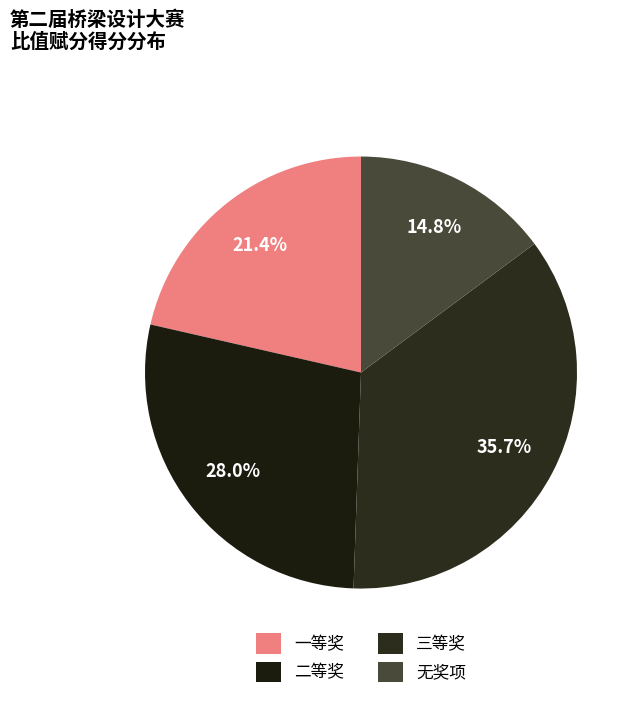

How many slices are in this pie chart?

4